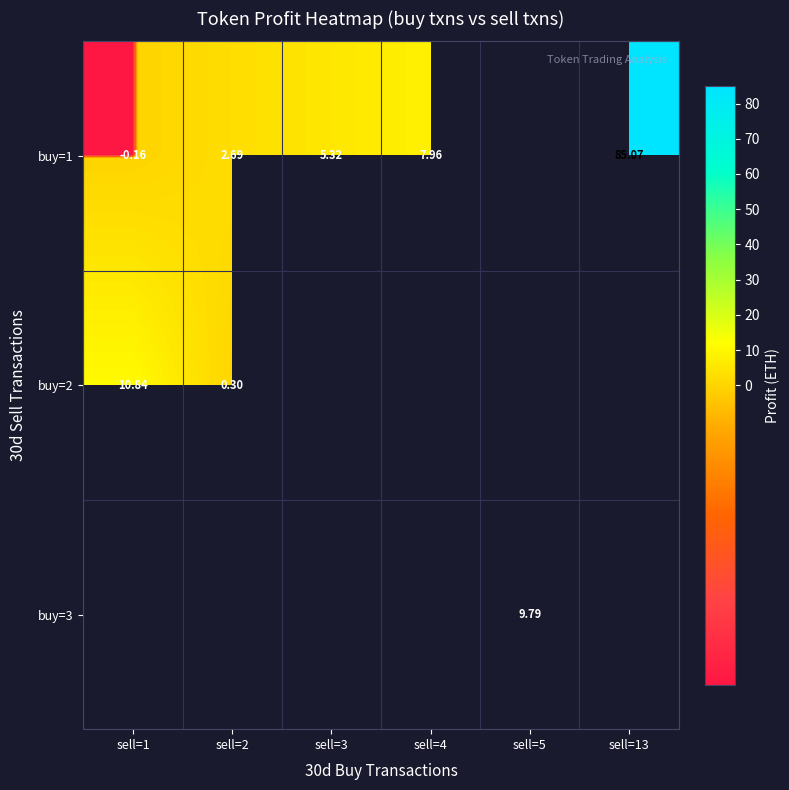

Is it true that buy=1 equals 3.3 at sell=4?

False